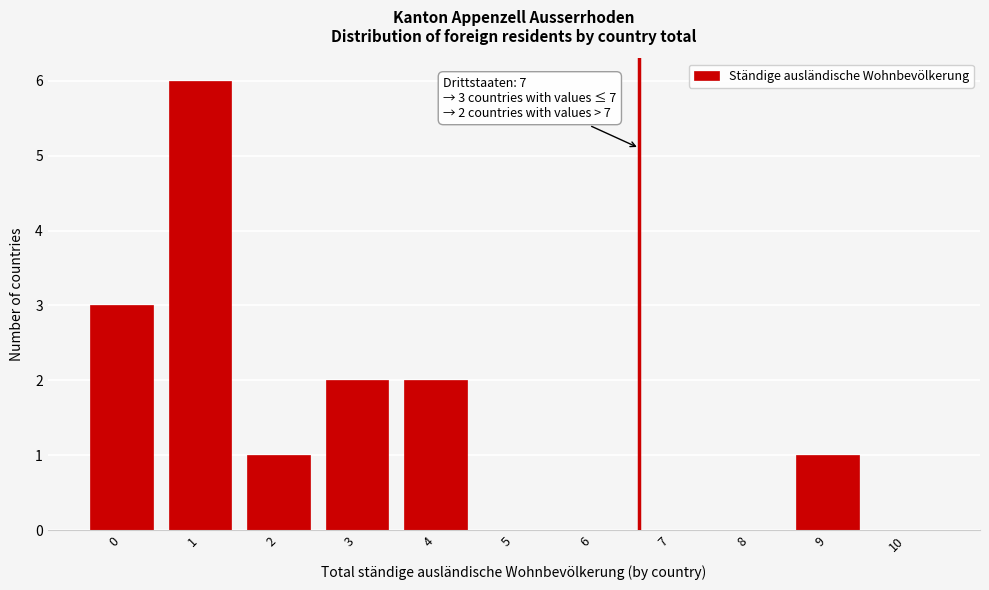

Reading left to right, list all the values displayed in this chart.

0=3	1=6	2=1	3=2	4=2	5=0	6=0	7=0	8=0	9=1	10=0